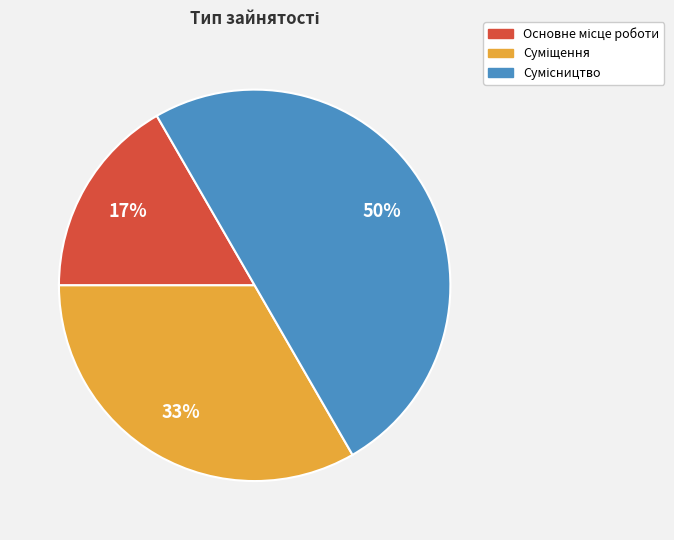

To the nearest percent, what is the difference between the largest and smallest slice percentages?

33%